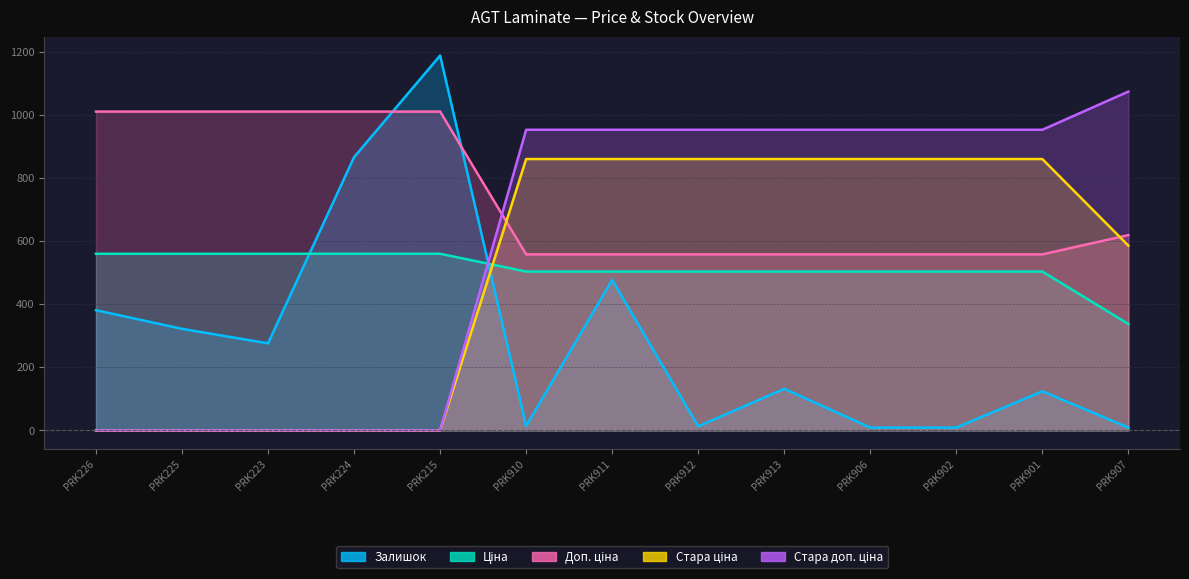

What position from the left is PRK913?

9